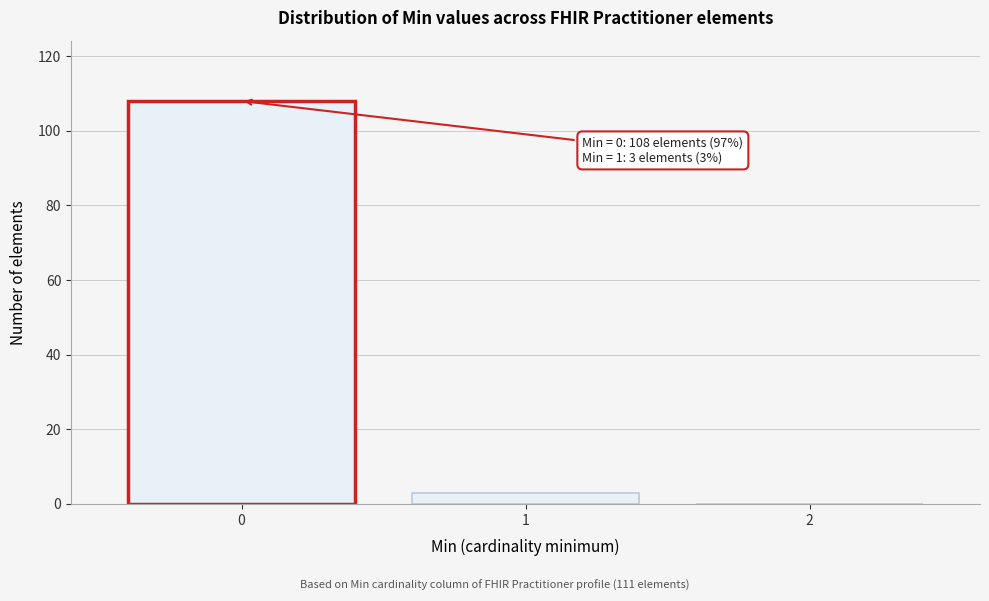

Over which range of the x-axis is the bar tallest?

-0.5 to 0.5